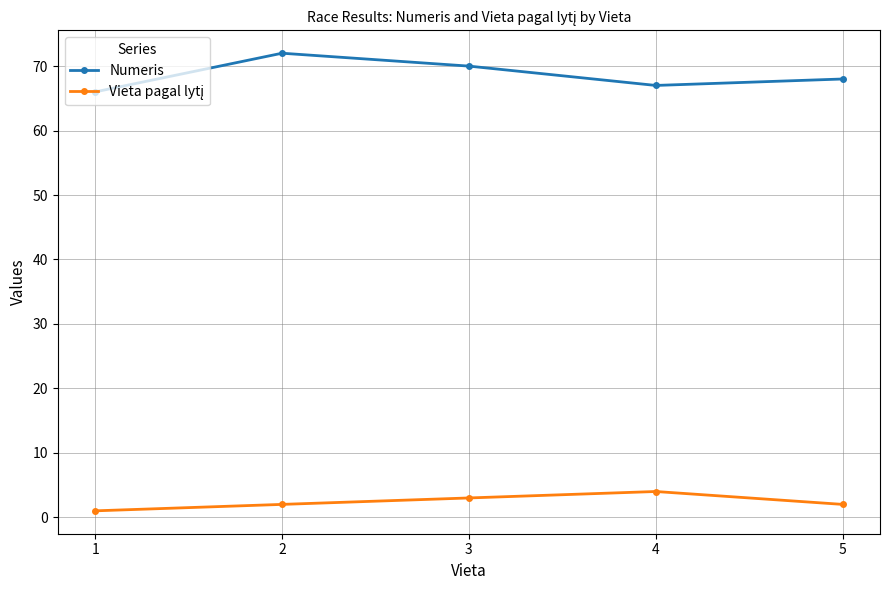

What is the difference between the highest and lowest values at 5?

66